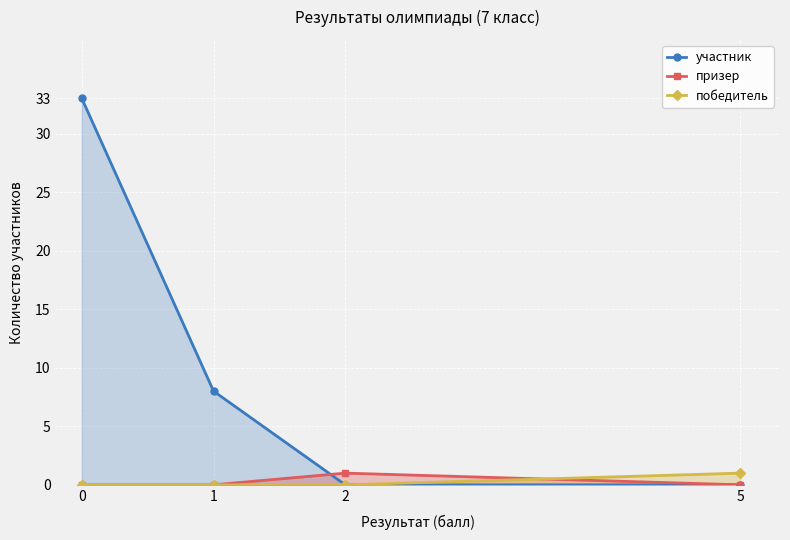

True or false: победитель has a value of 0 at 0.

True